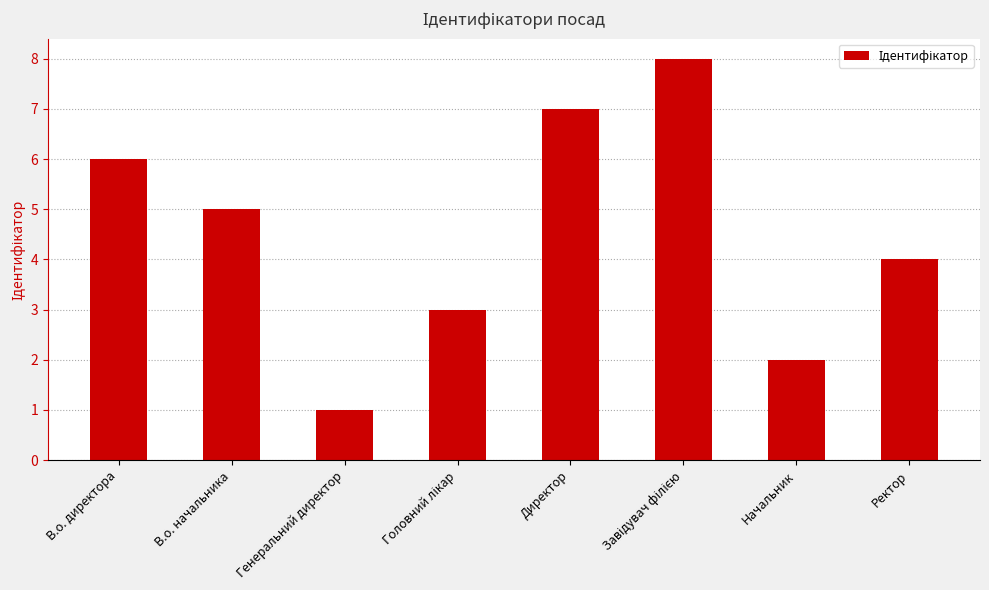

The chart shows a value of 9 at В.о. начальника. True or false?

False